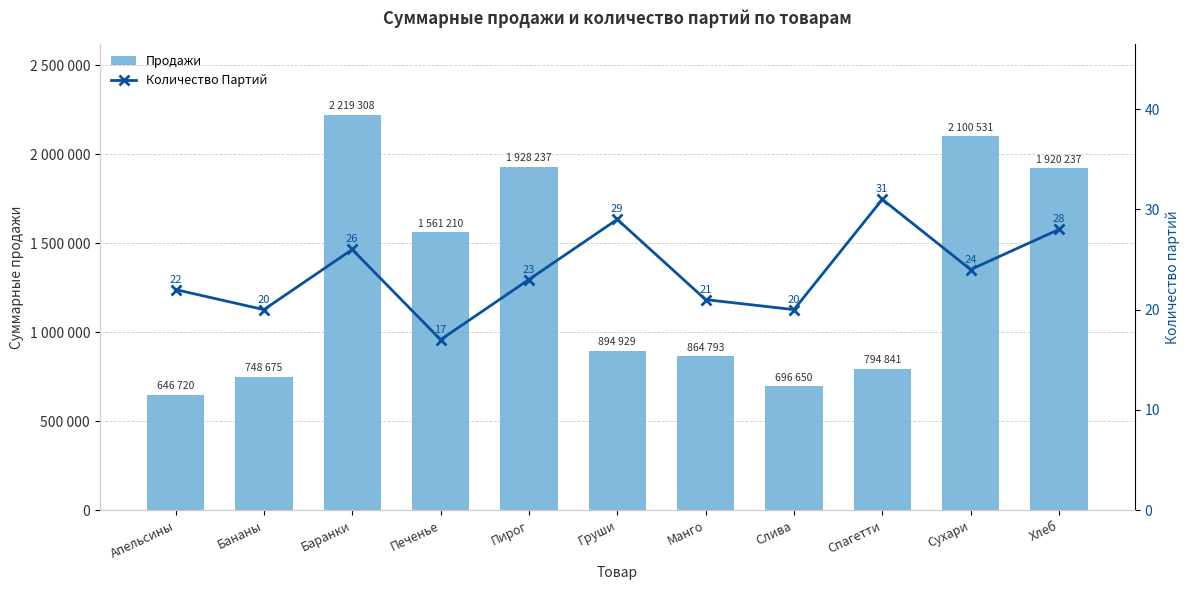

What is the difference between the highest and lowest values at Хлеб?

1920209